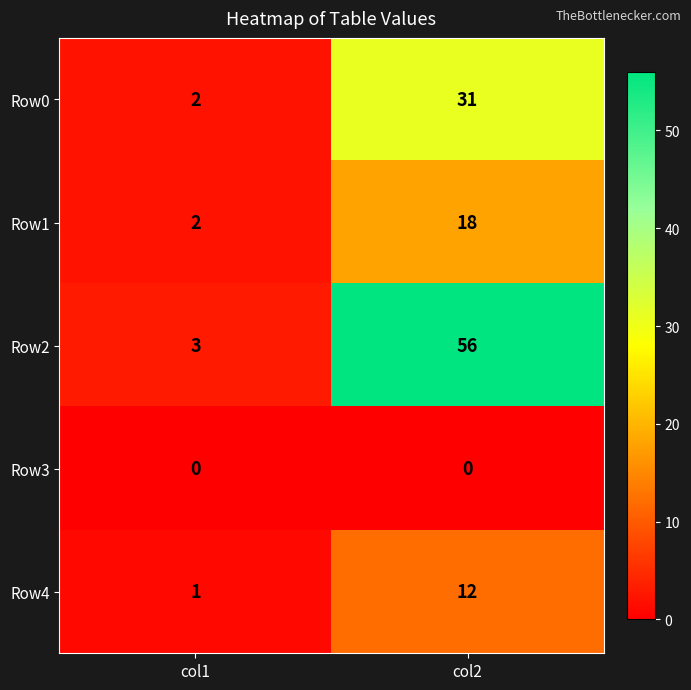

List the labels in order of Row4 value, smallest first.

col1, col2